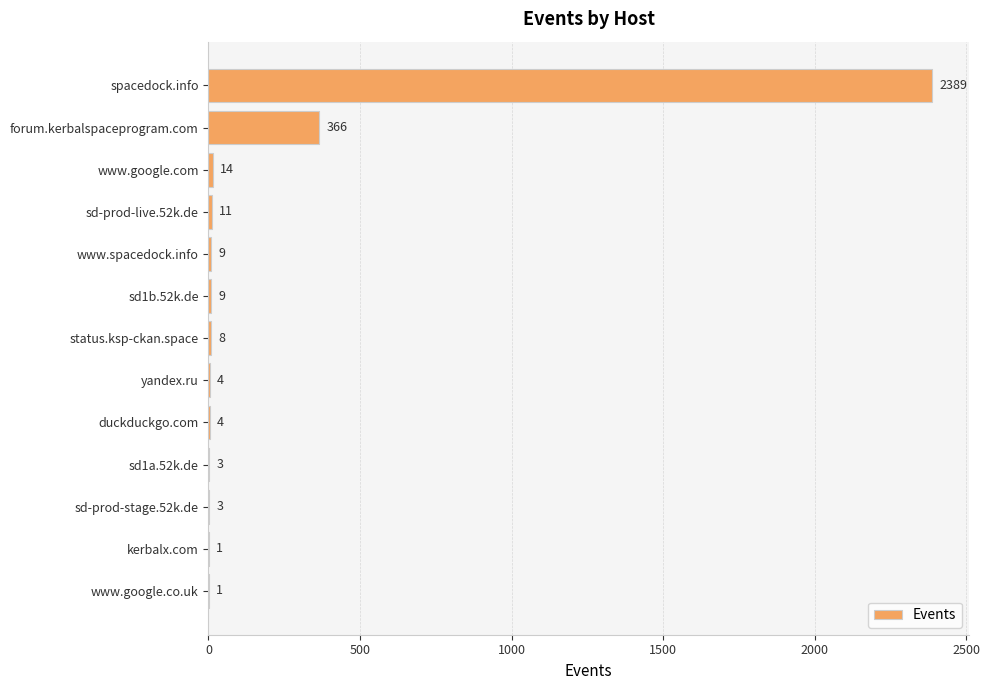

Which has a higher value, sd-prod-live.52k.de or kerbalx.com?

sd-prod-live.52k.de